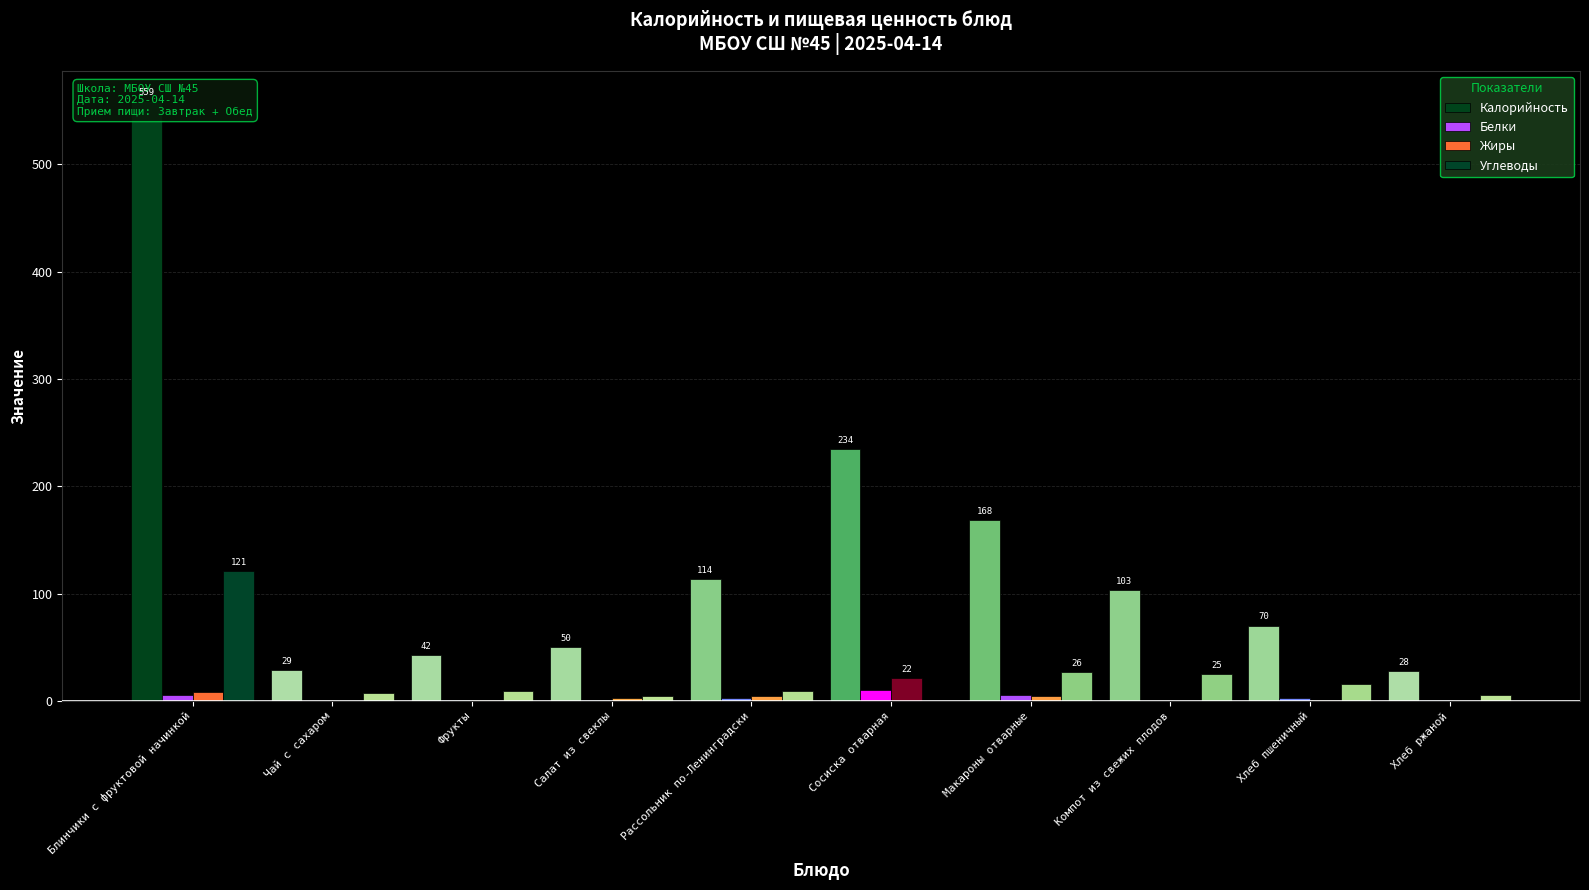

Which series has the largest total across all categories?

Калорийность